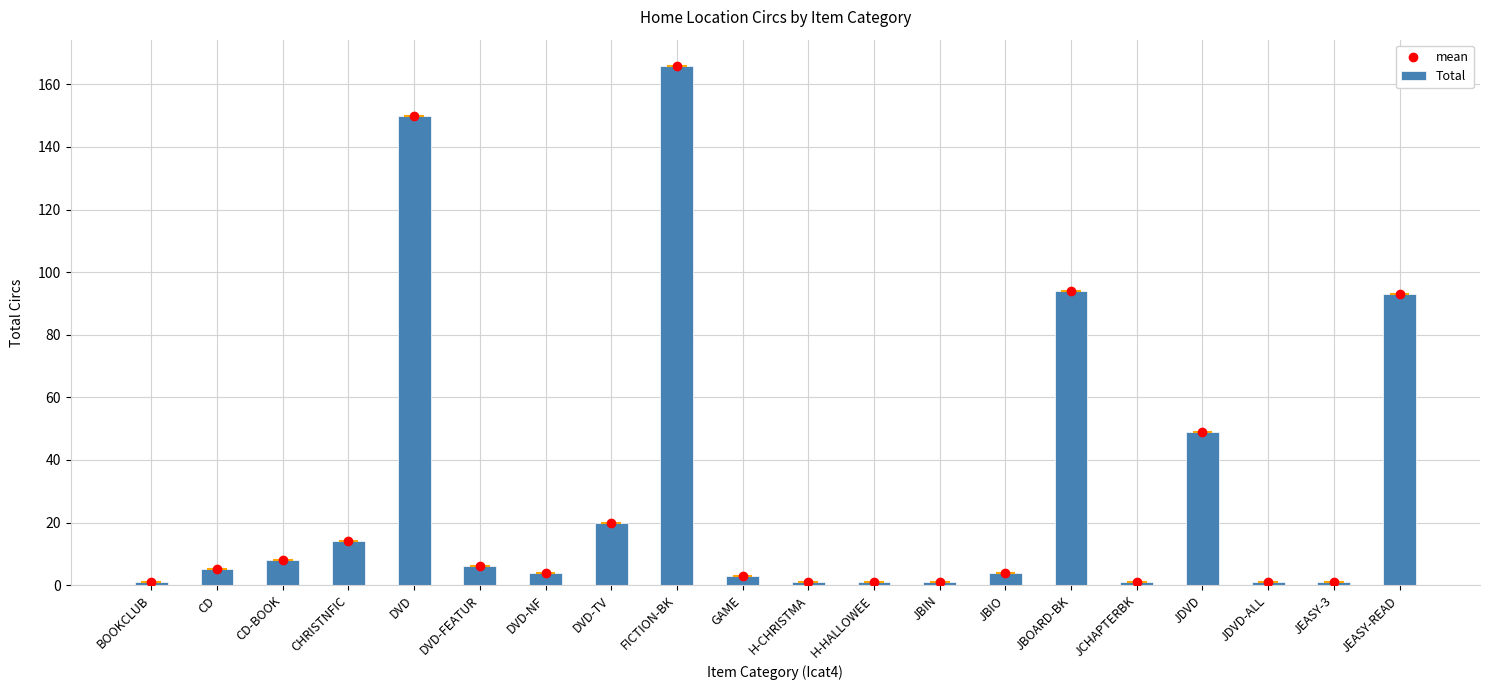

What is the ratio of the value at JDVD-ALL to the value at JCHAPTERBK?

1.0